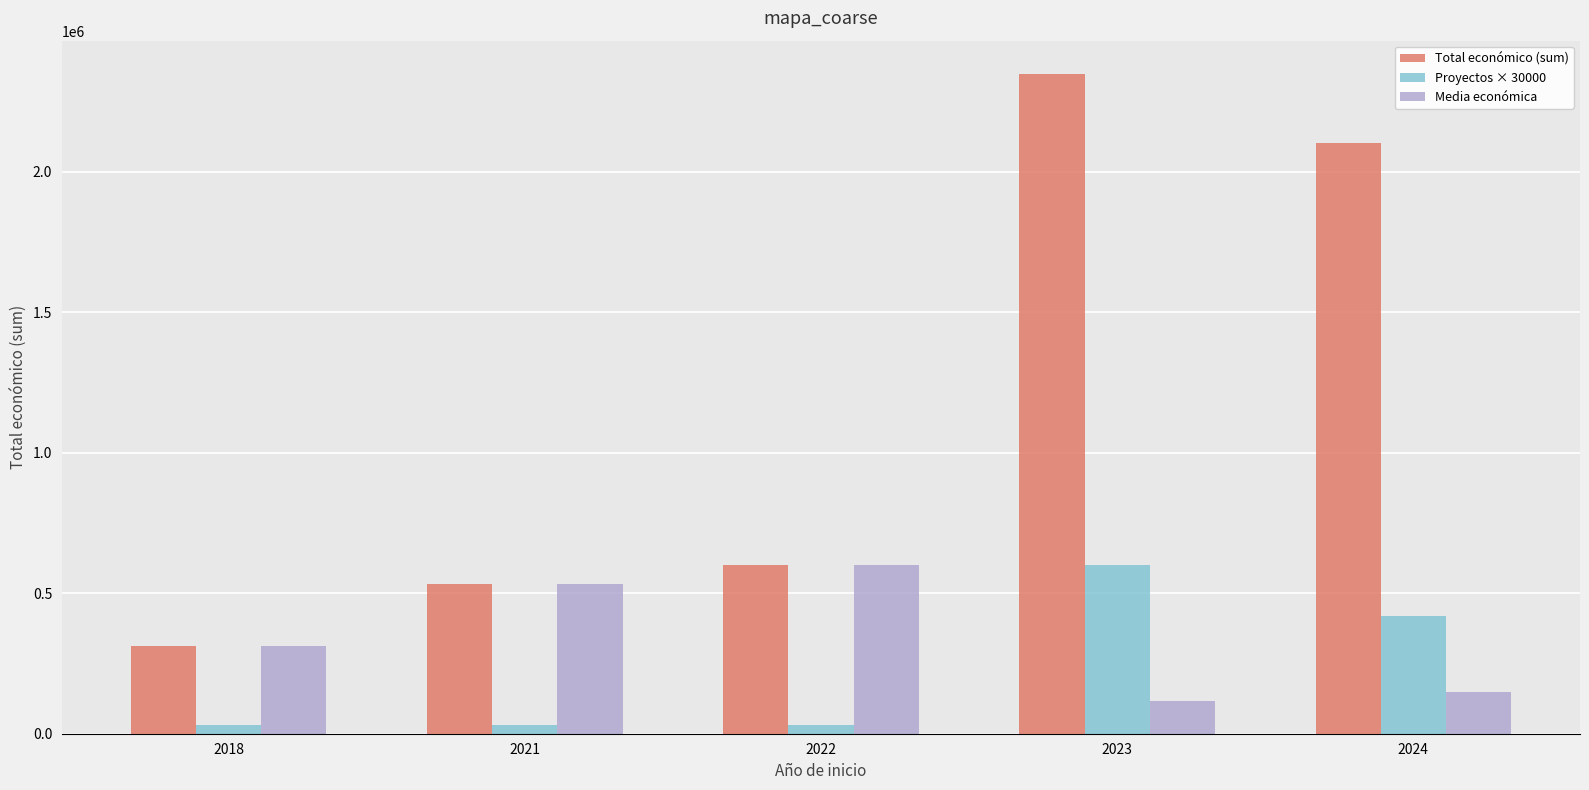

Between 2018 and 2023, which series saw the biggest shift?

Total económico (sum)